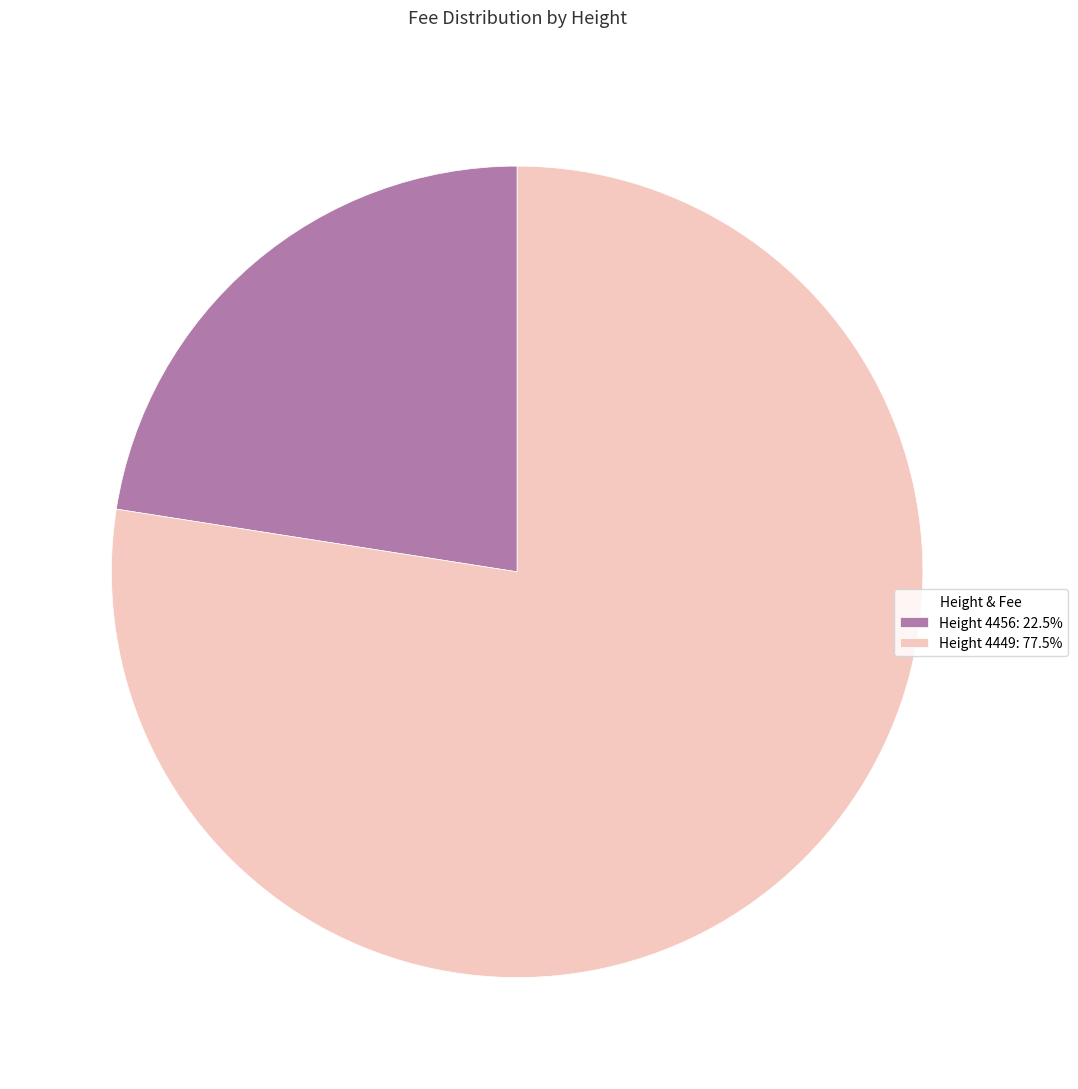

Does any single category account for the majority?

Yes